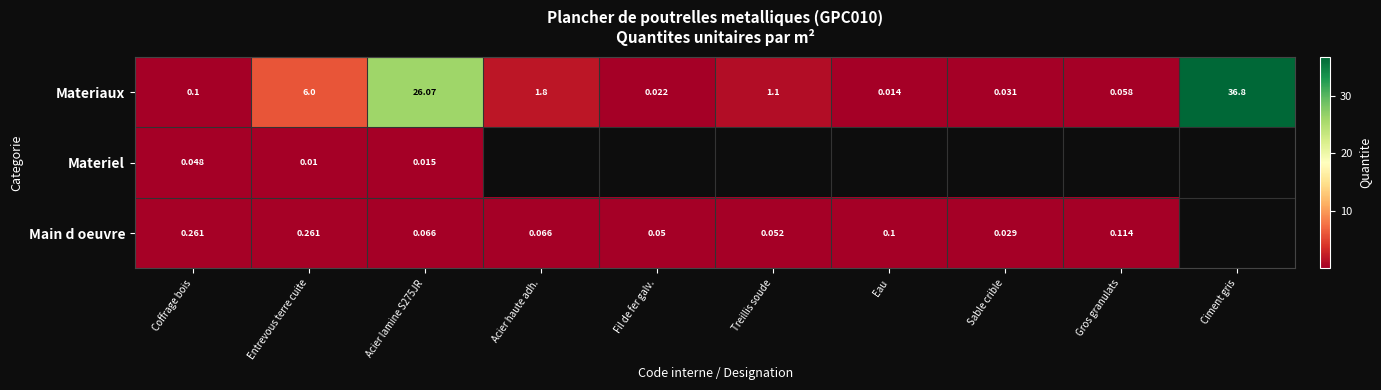

The Main d oeuvre series shows 0.1 at Gros granulats. True or false?

True